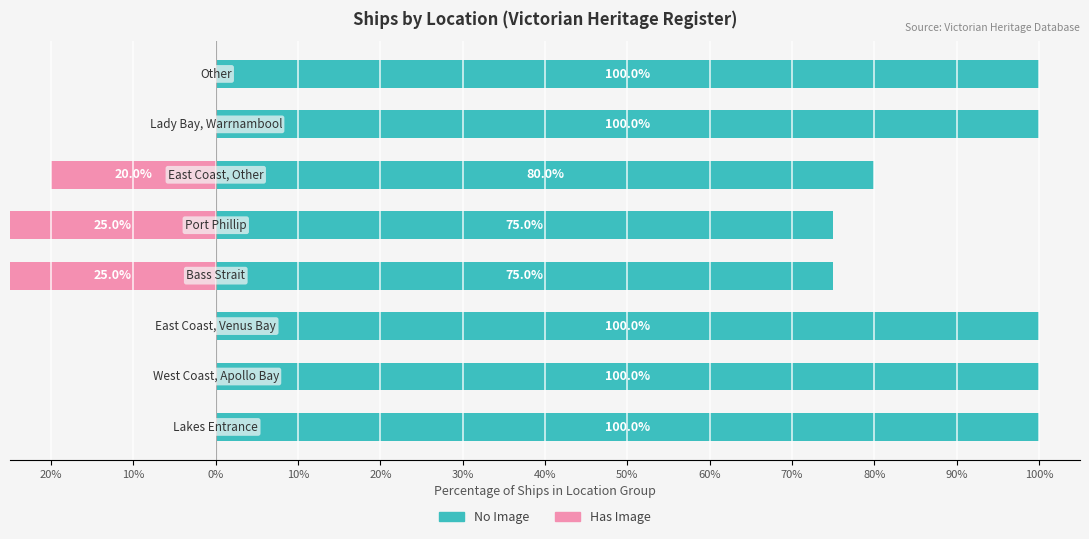

Reading right to left, extract all data points from this chart.

No Image: 100	100	80	75	75	100	100	100
Has Image: 0	0	-20	-25	-25	0	0	0